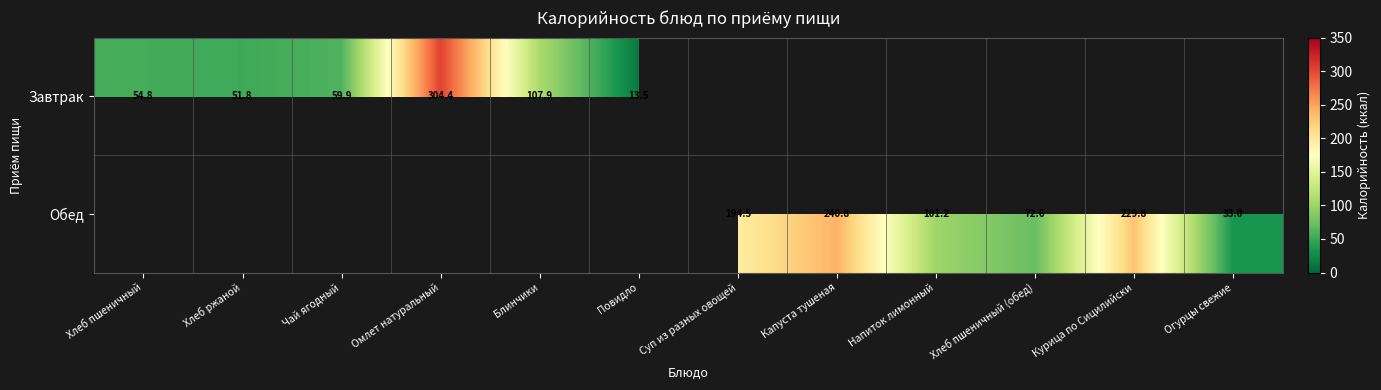

Is it true that Обед equals 134.0 at Капуста тушеная?

False